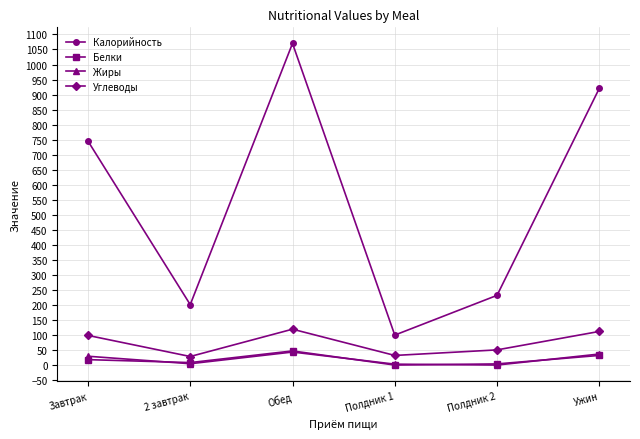

True or false: Углеводы and Белки intersect in this chart.

False